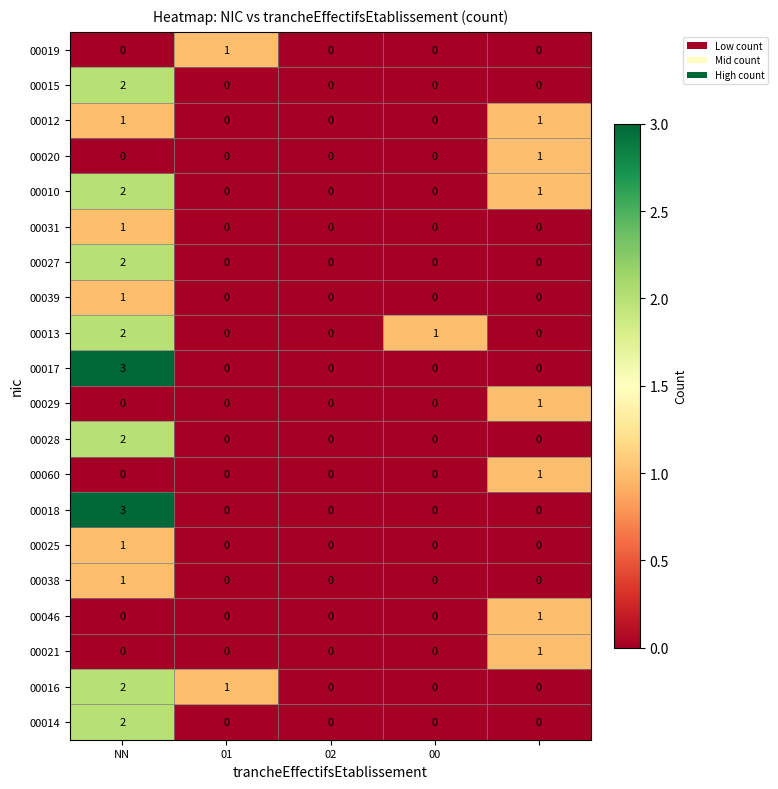

What is the sum of all 00016 values?

3